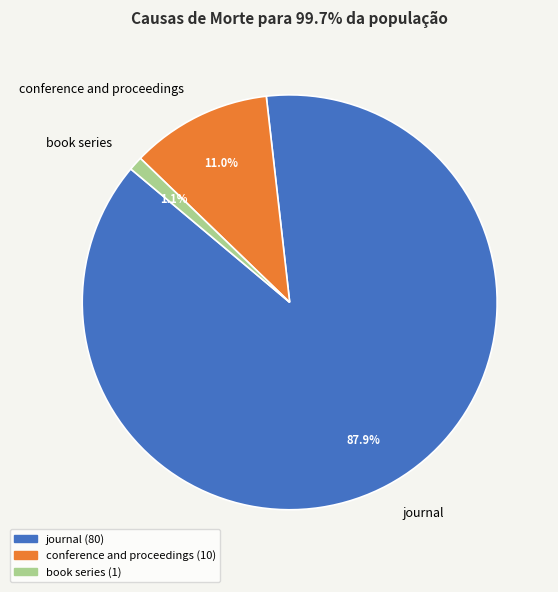

How much of the chart is everything except conference and proceedings?

89.2%